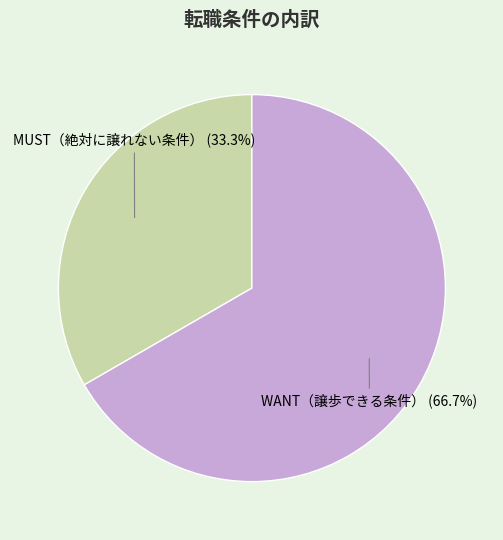

Does any single category account for the majority?

Yes